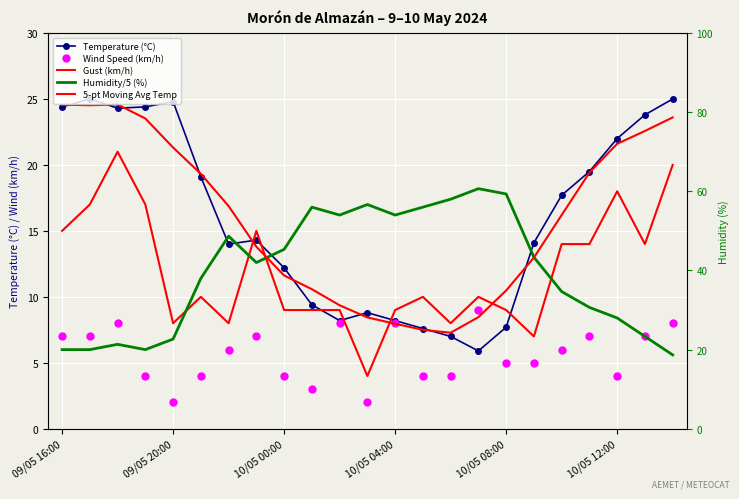

Which category has the highest value across all series?

09/05 20:00